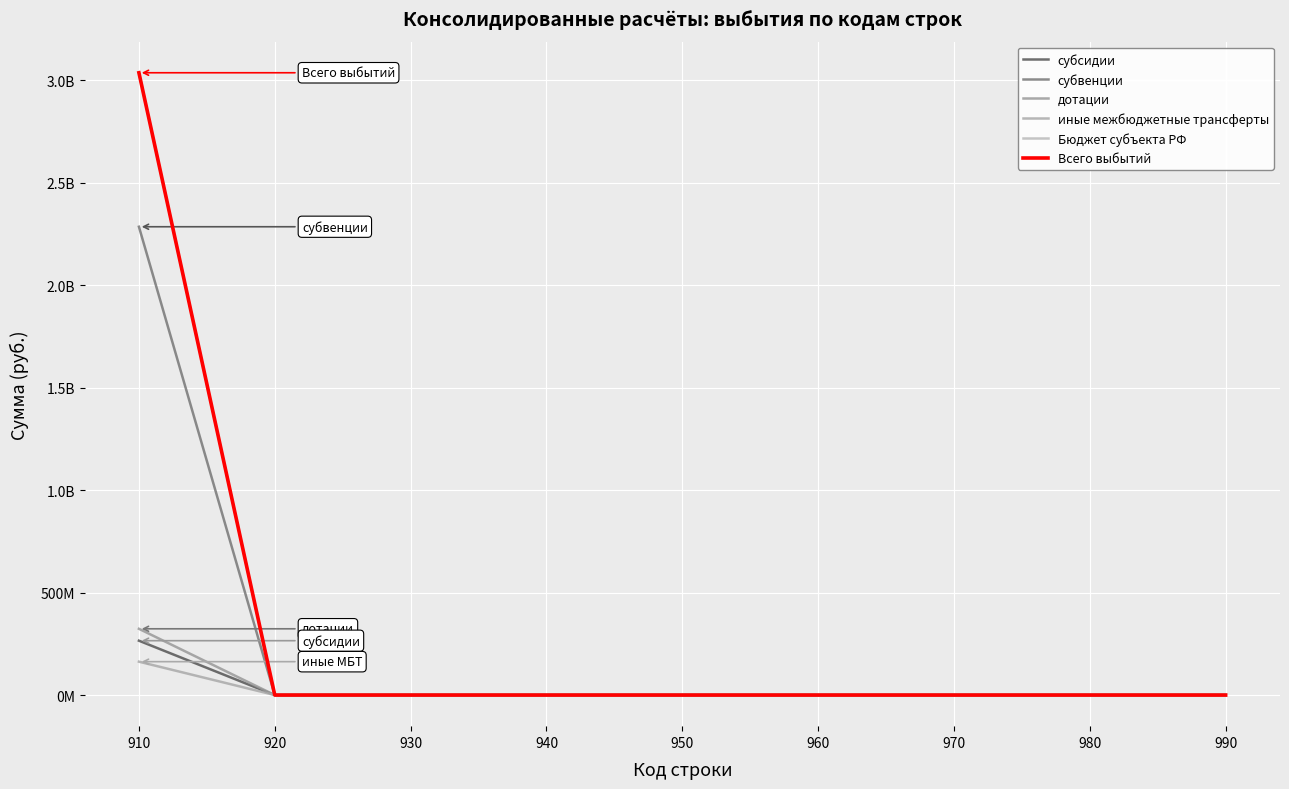

Is this an area chart (filled region under the line)?

No